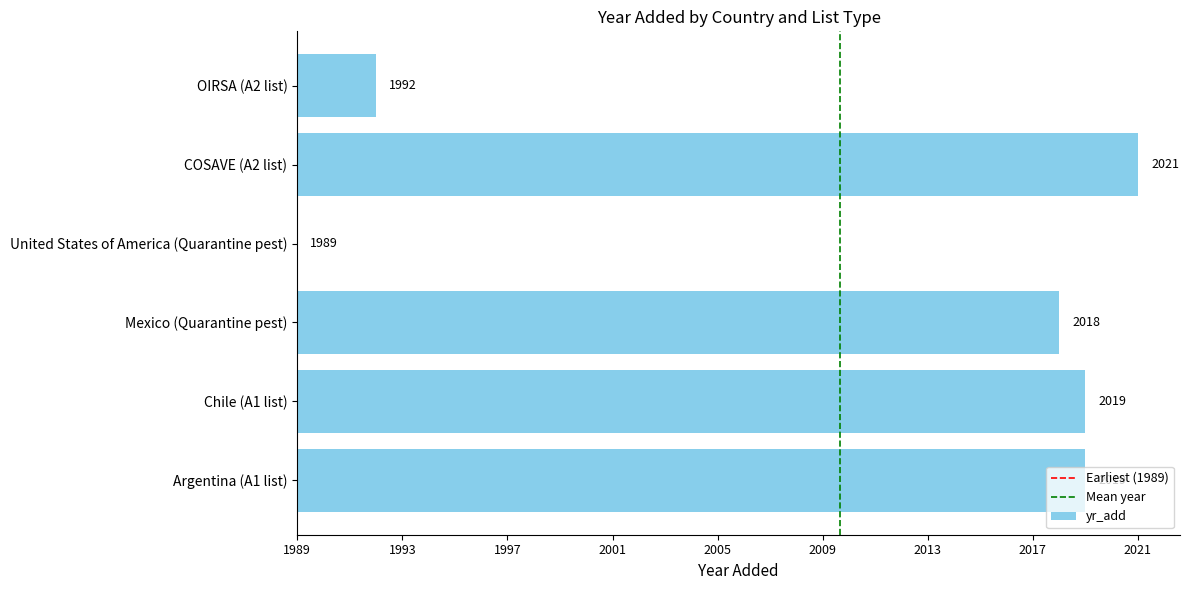

Which label corresponds to the smallest value in the chart?

United States of America (Quarantine pest)